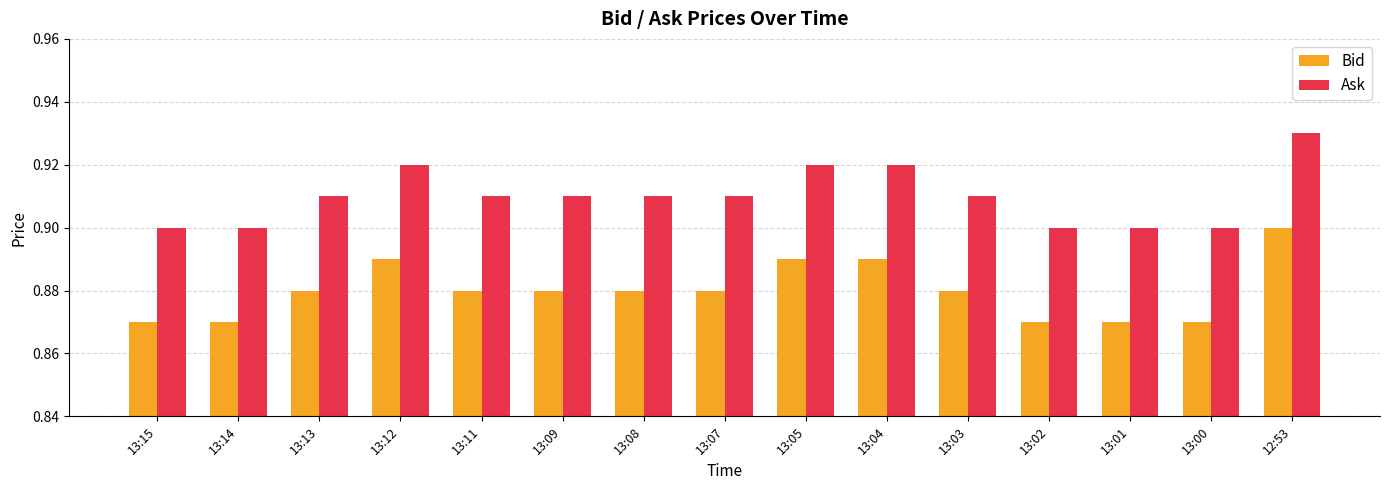

At how many categories does at least one series exceed 0?

15